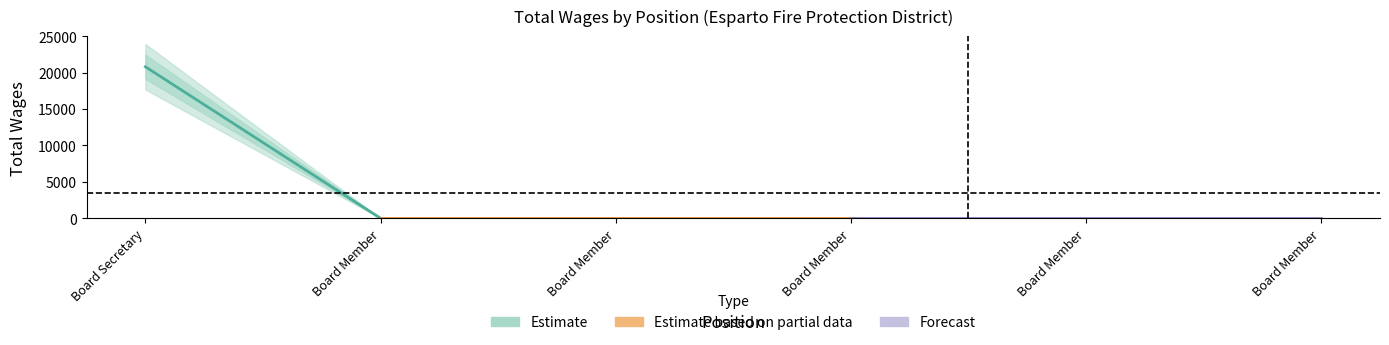

Reading right to left, extract all data points from this chart.

6.=0	5.=0	4.=0	3.=0	2.=0	1.=20800